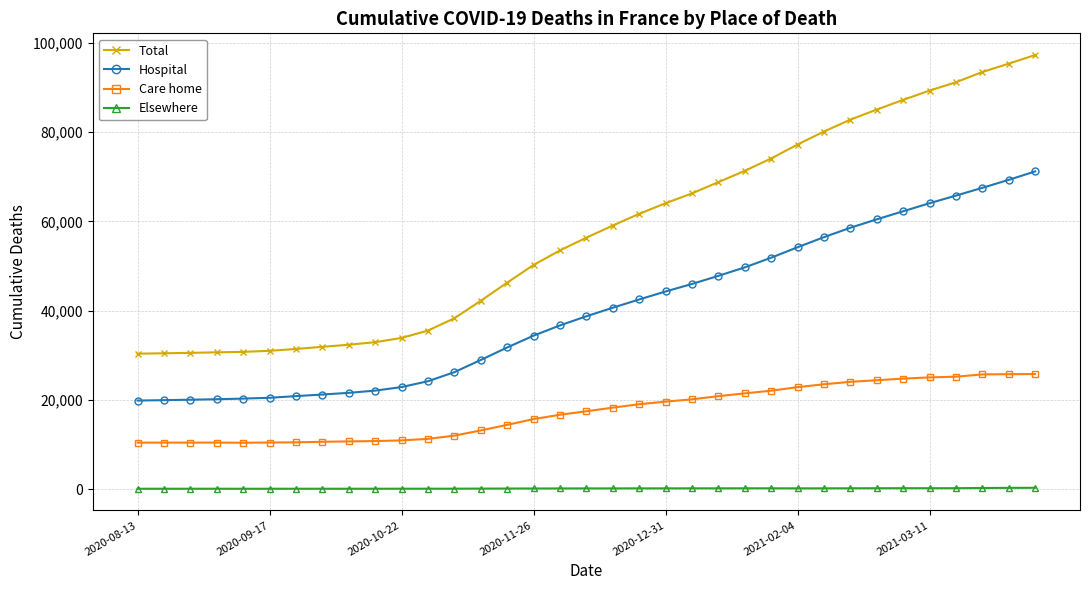

What is the sum of all Total values?

2013245